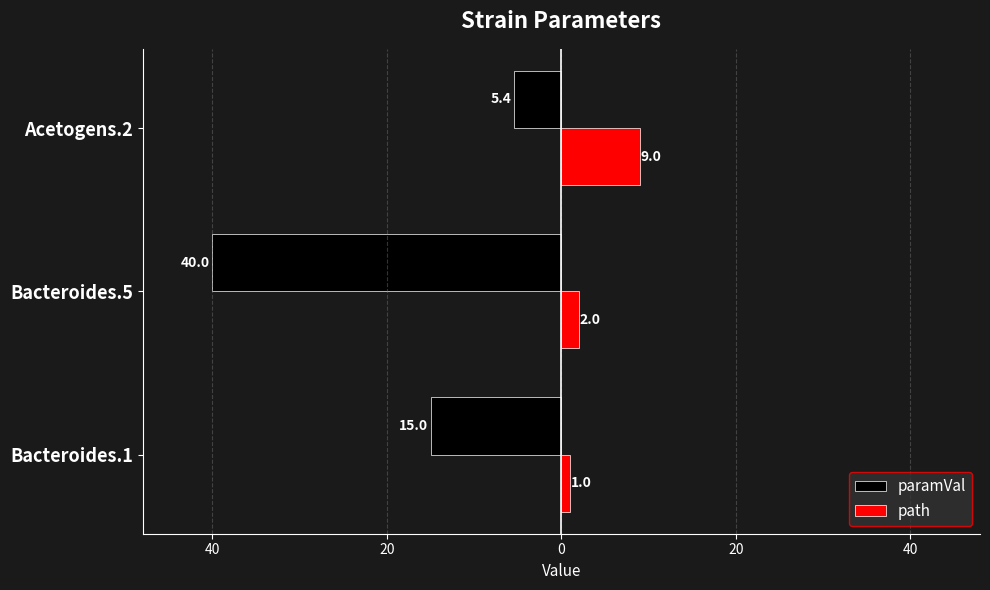

What are all the series names shown in the legend?

paramVal, path